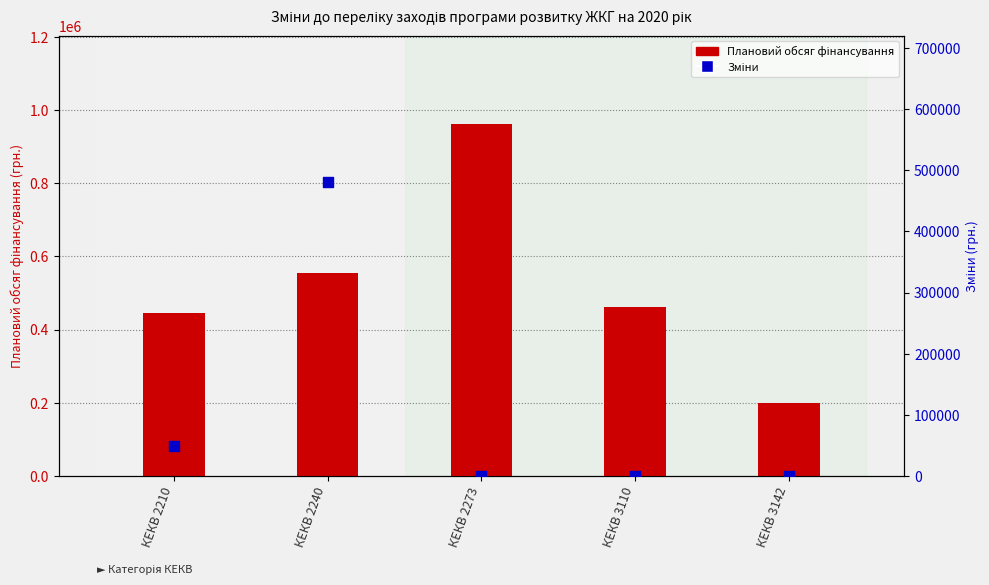

Which series contains the lowest Y value?

Зміни